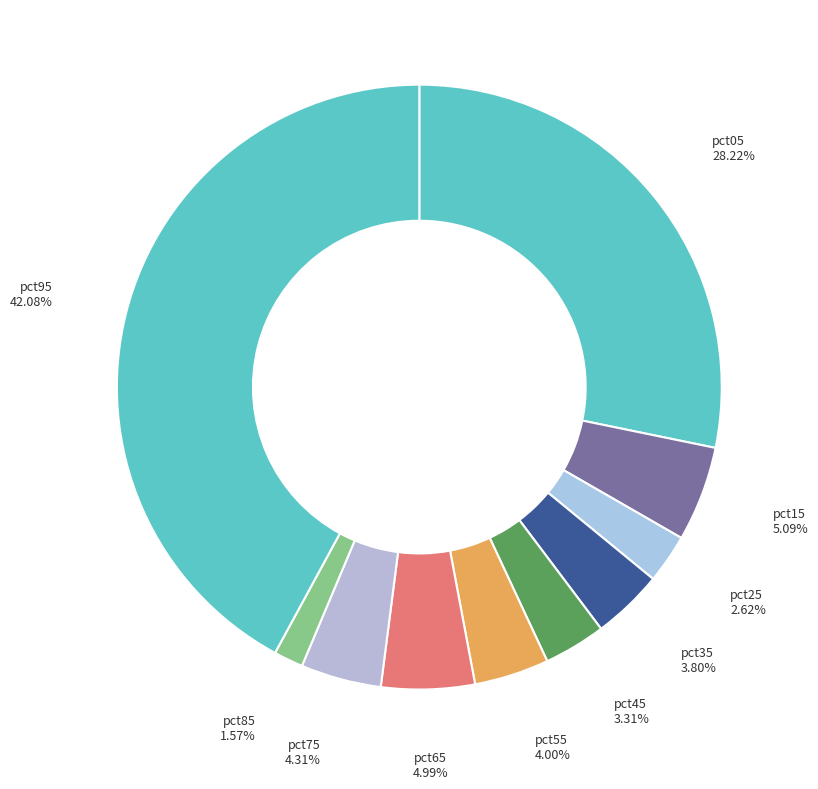

Does pct15 represent more than half of the total?

No